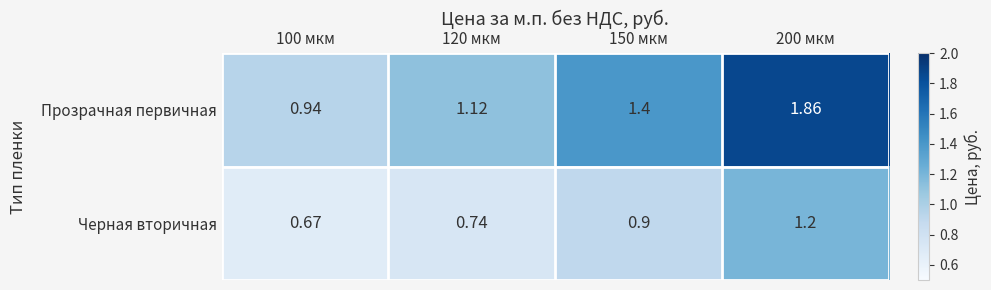

Which series has the largest total across all categories?

Прозрачная первичная